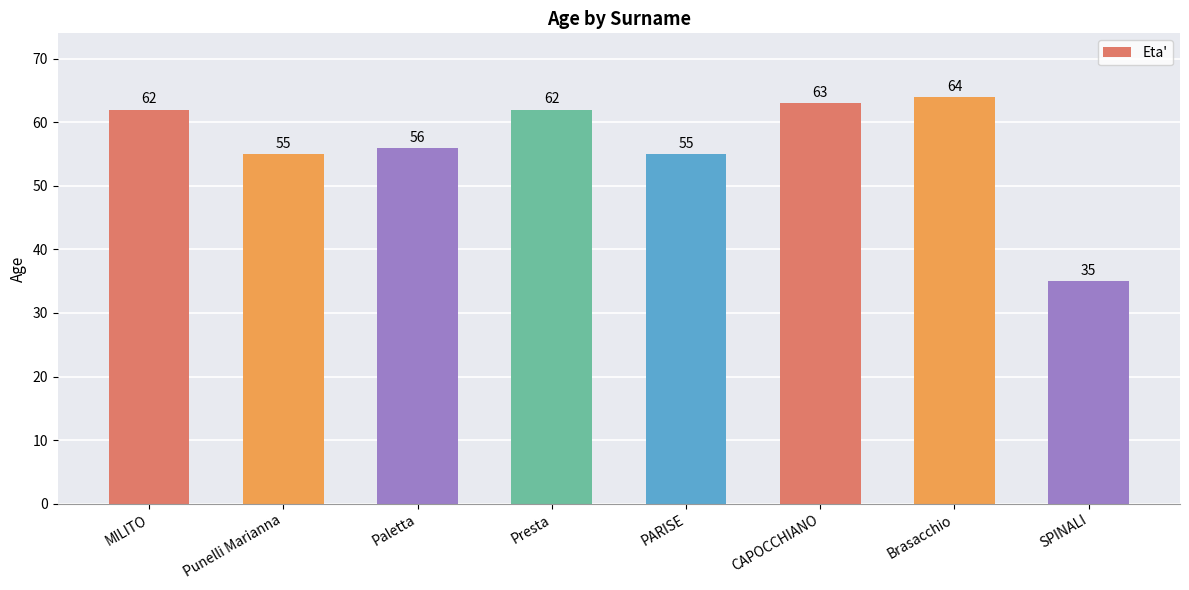

What is the label of the 3rd bar from the right?

CAPOCCHIANO